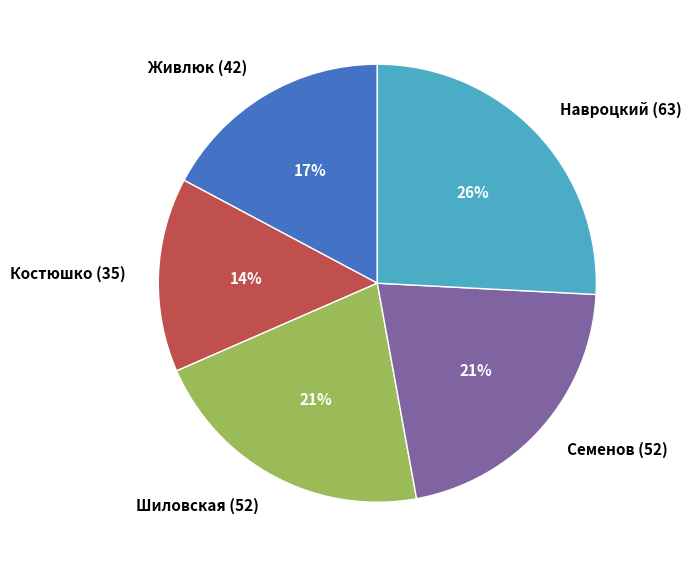

Between Шиловская (52) and Костюшко (35), which is larger?

Шиловская (52)